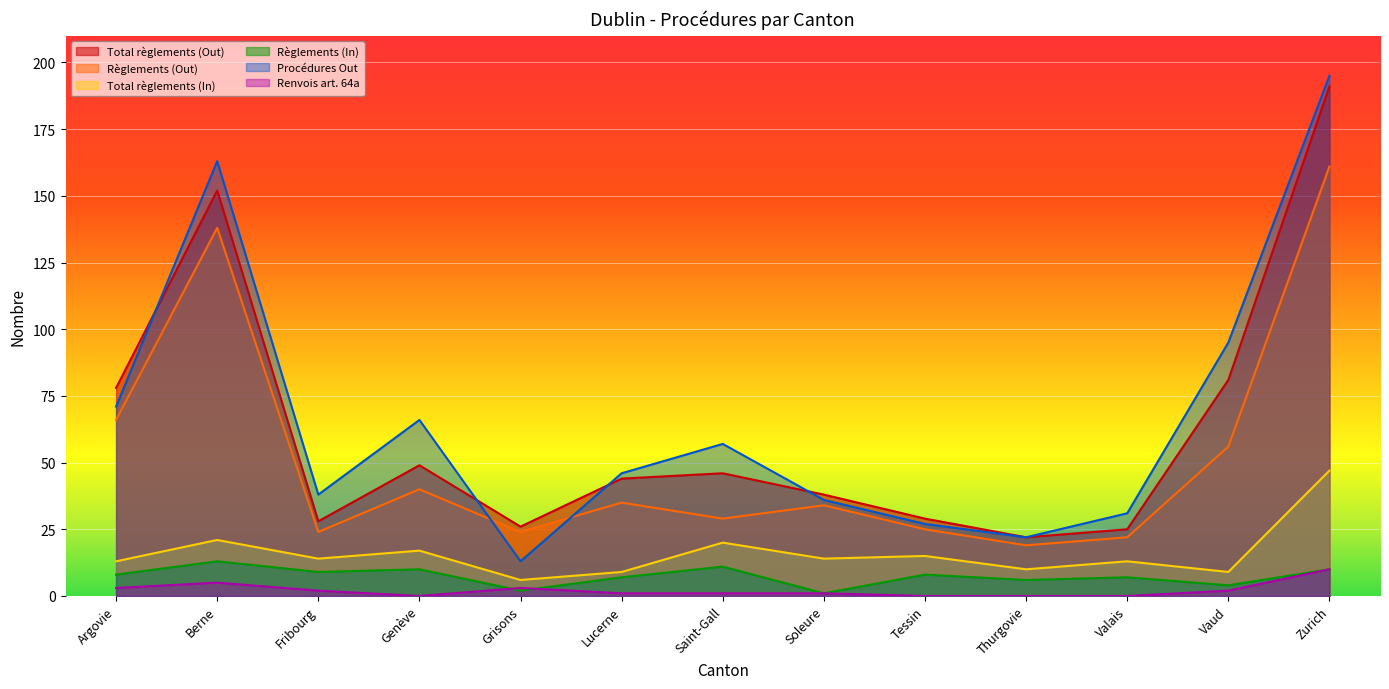

What are all the series names shown in the legend?

Total règlements (Out), Règlements (Out), Total règlements (In), Règlements (In), Procédures Out, Renvois art. 64a